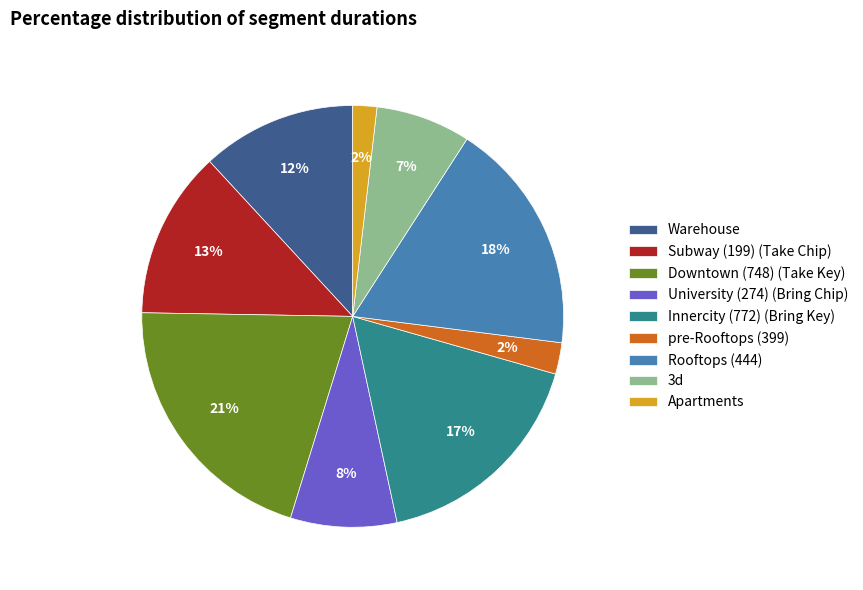

Which has a higher value, Apartments or 3d?

3d